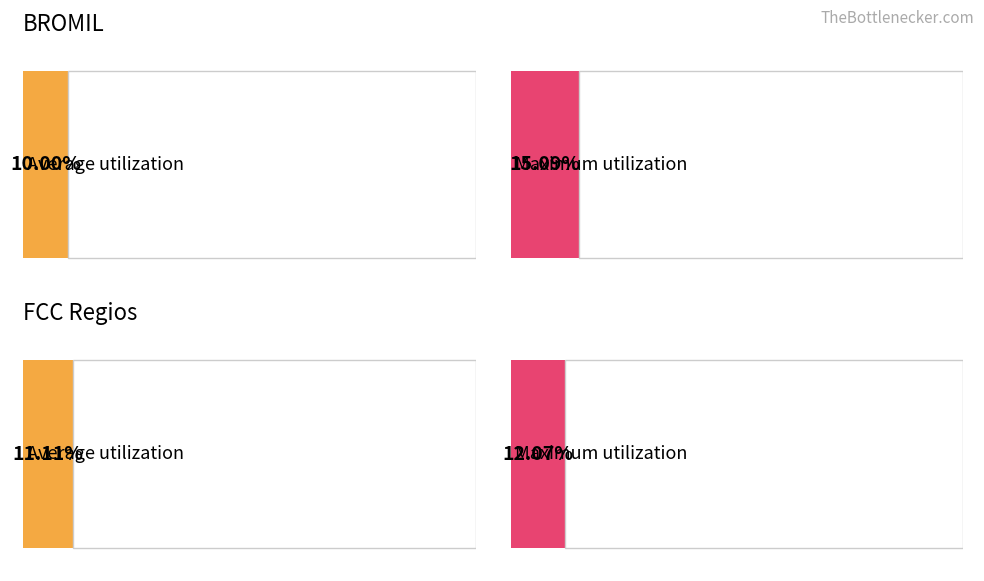

Is it true that BROMIL equals 12675.4 at 7/2023?

False